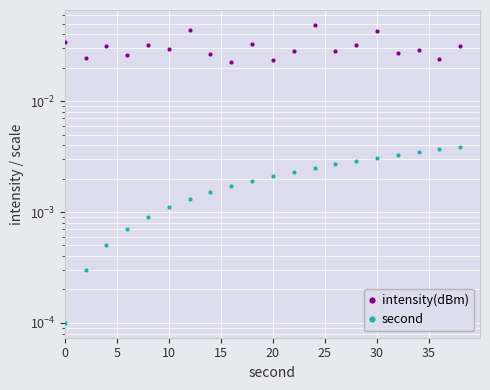

Which series has the widest spread of values?

intensity(dBm)